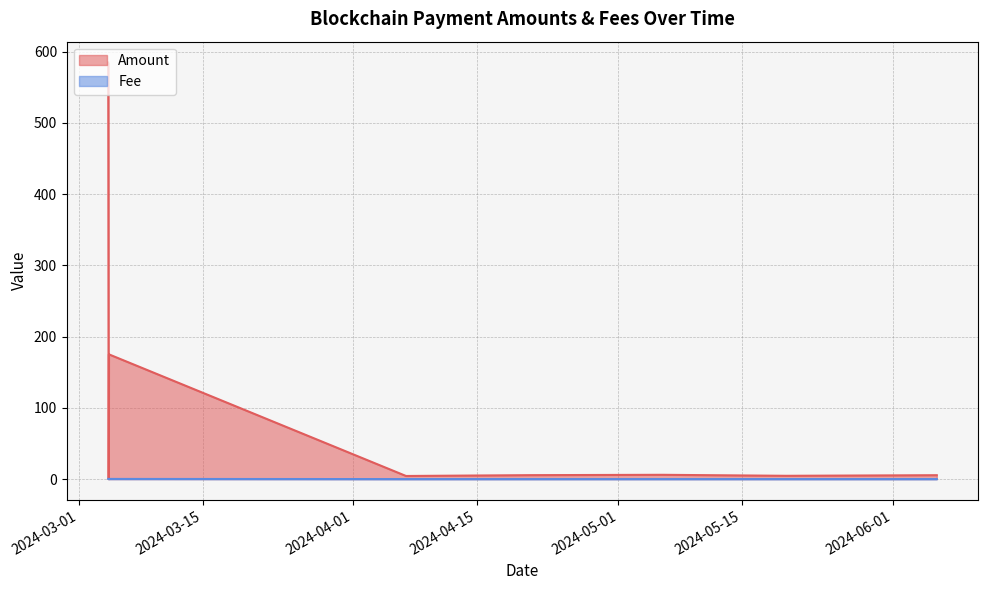

What is the total value across all series at 2024-04-07?

4.3